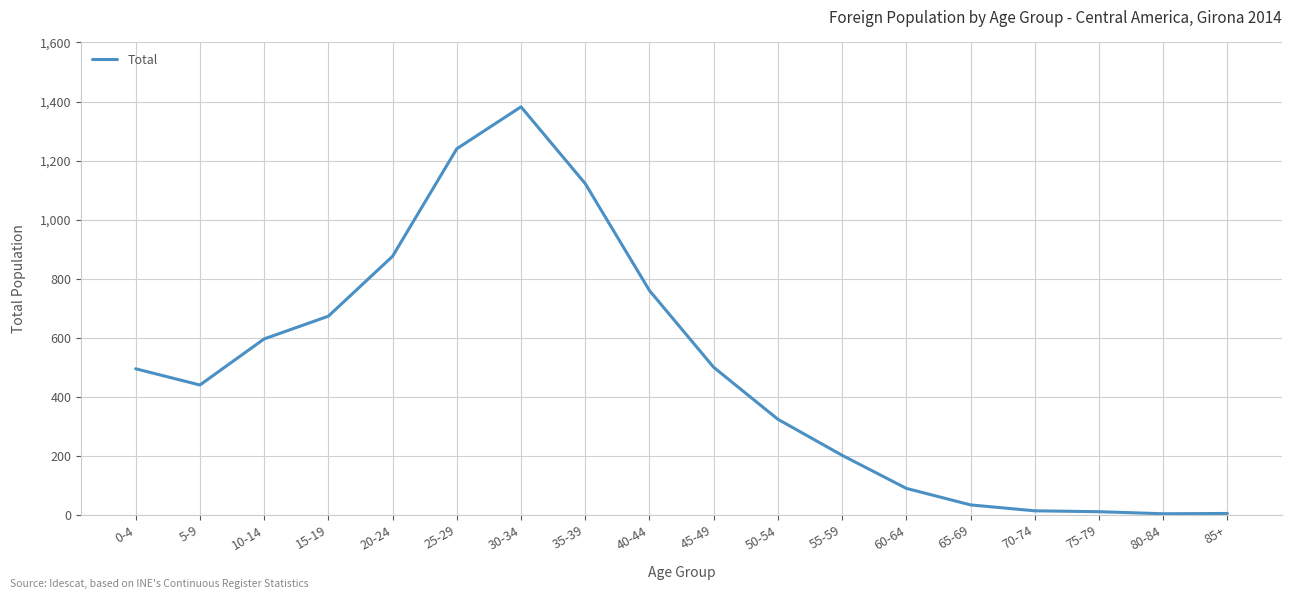

The value at 25-29 is 1240. True or false?

True